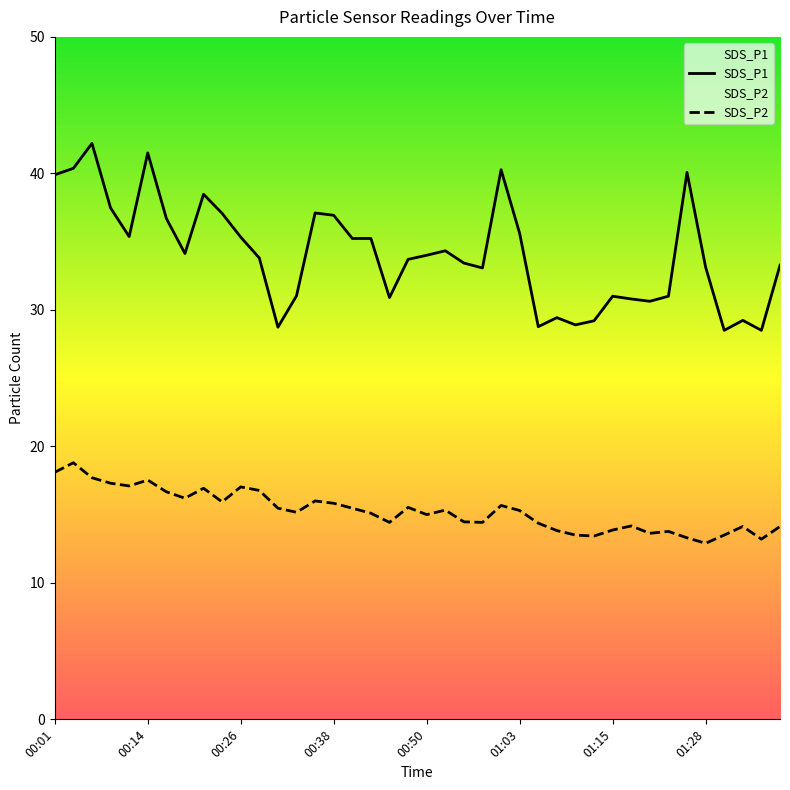

At which category is the sum across all series the highest?

00:06